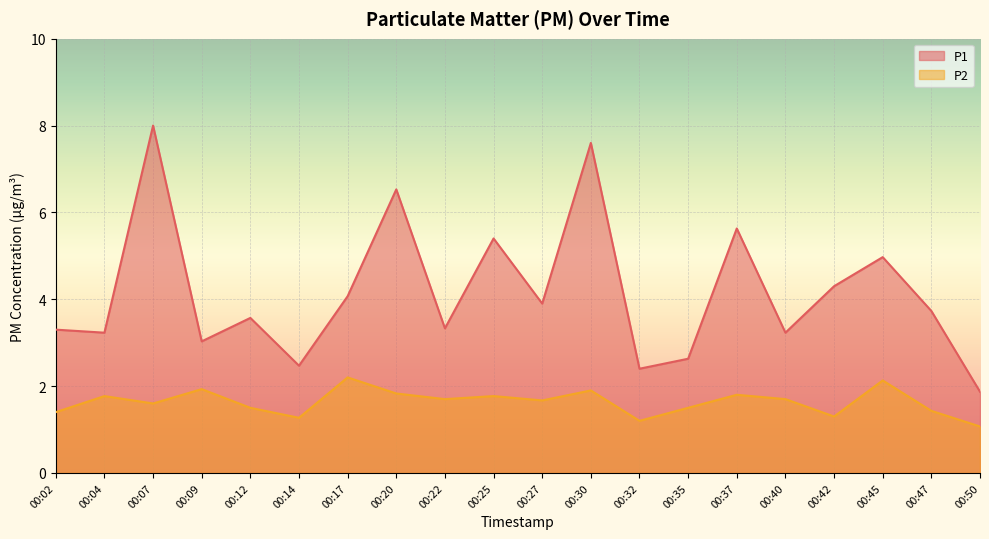

How many lines are shown in the chart?

2